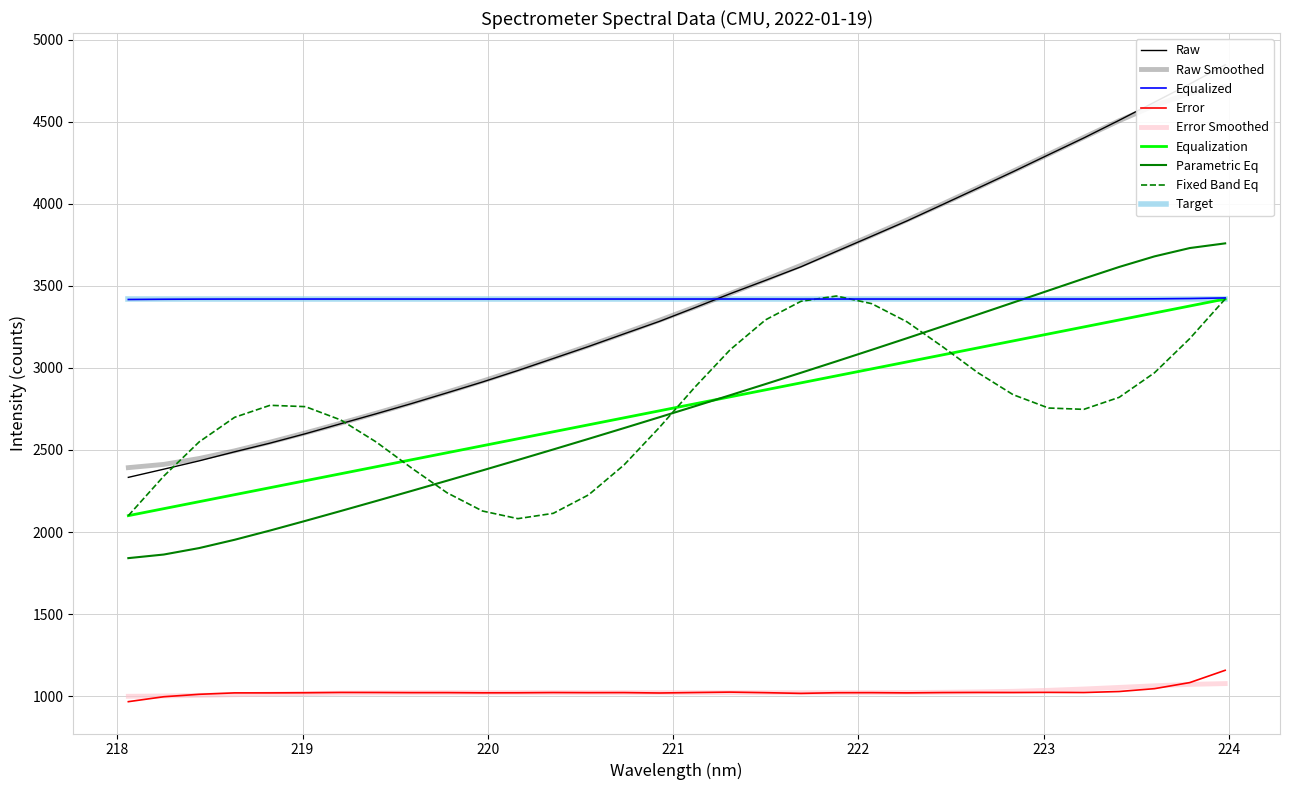

What is the average value?

3419.5